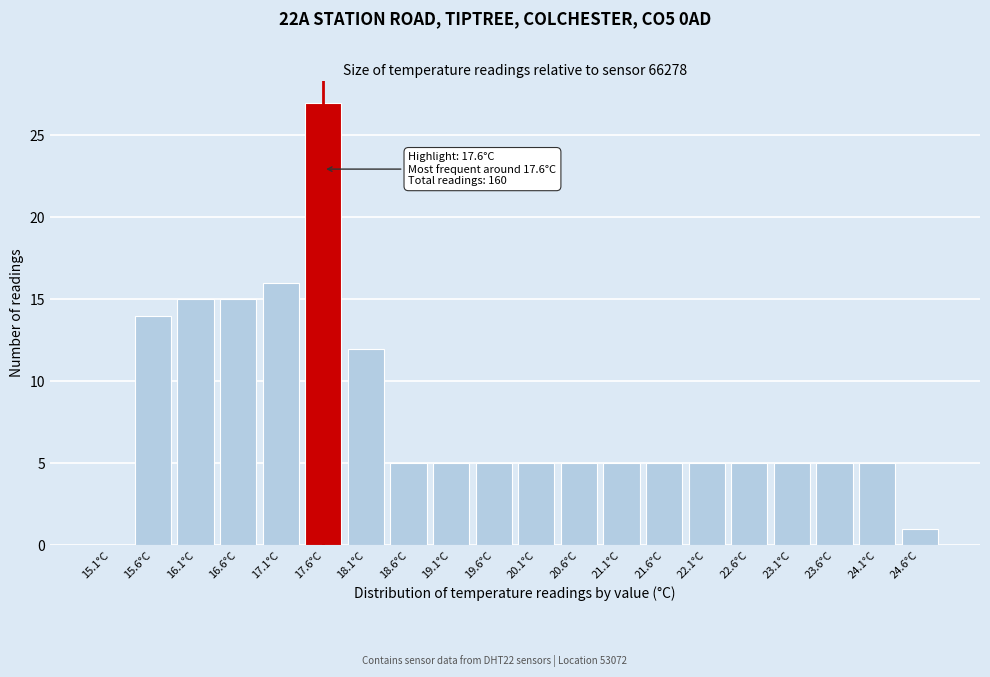

Reading left to right, transcribe all the data shown in this chart.

15.1°C=0	15.6°C=14	16.1°C=15	16.6°C=15	17.1°C=16	17.6°C=27	18.1°C=12	18.6°C=5	19.1°C=5	19.6°C=5	20.1°C=5	20.6°C=5	21.1°C=5	21.6°C=5	22.1°C=5	22.6°C=5	23.1°C=5	23.6°C=5	24.1°C=5	24.6°C=1